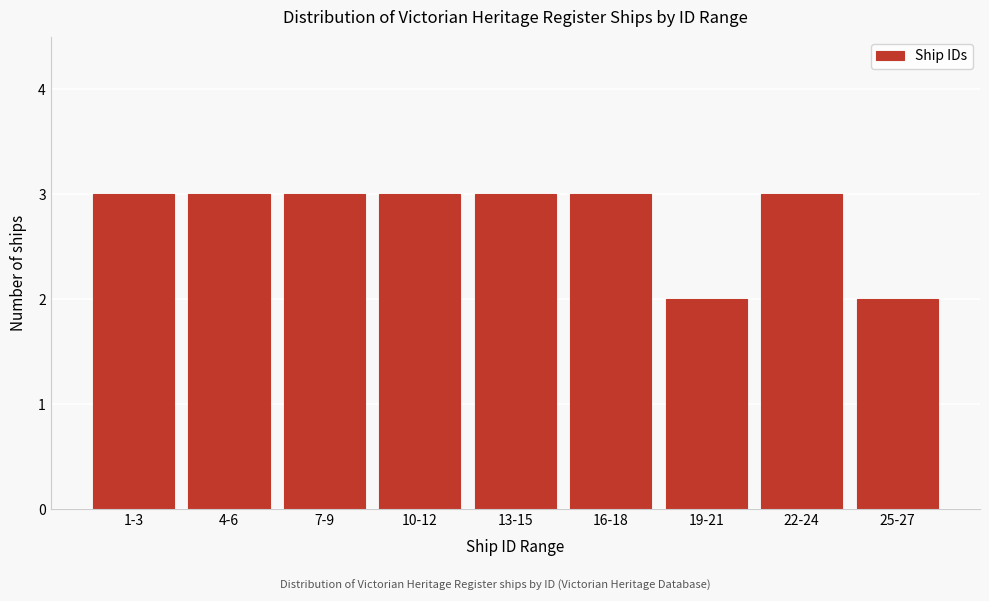

Reading left to right, what are all the values shown in this chart?

3	3	3	3	3	3	2	3	2